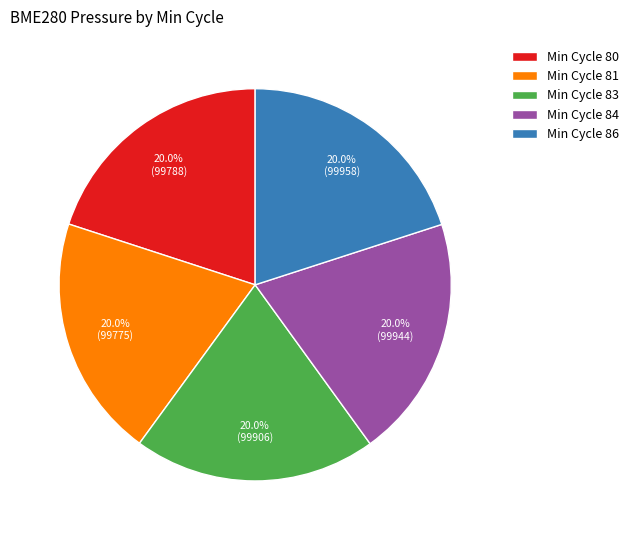

Combined, what portion of the pie is Min Cycle 86 and Min Cycle 83?

40.0%